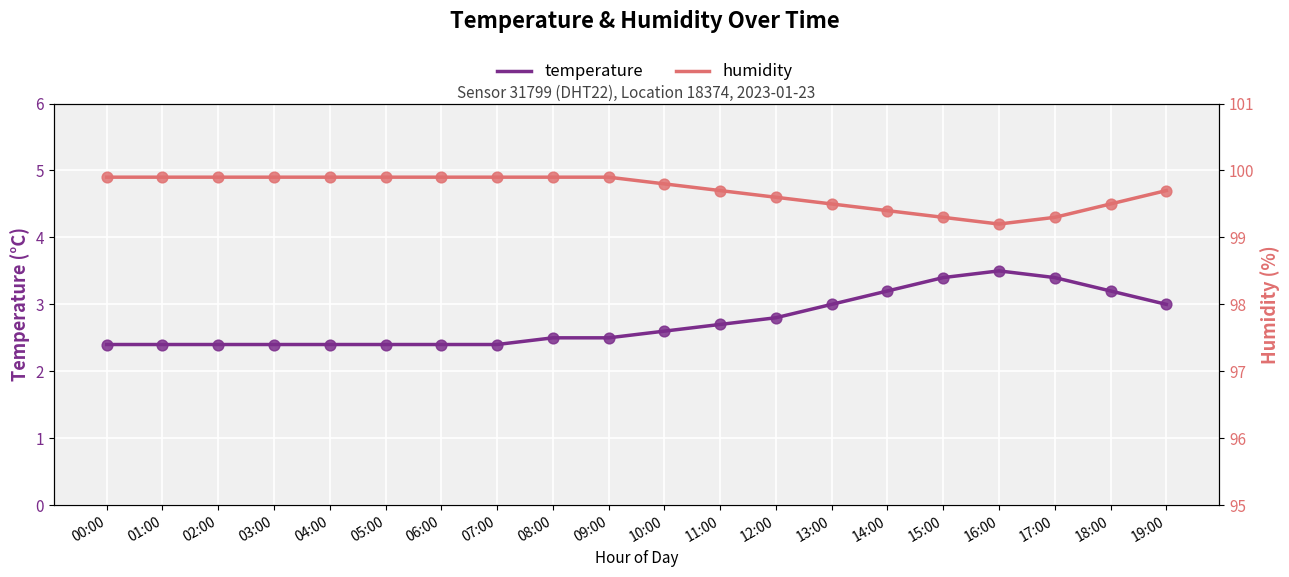

Is the value of humidity at 05:00 greater than the value of temperature at 13:00?

Yes